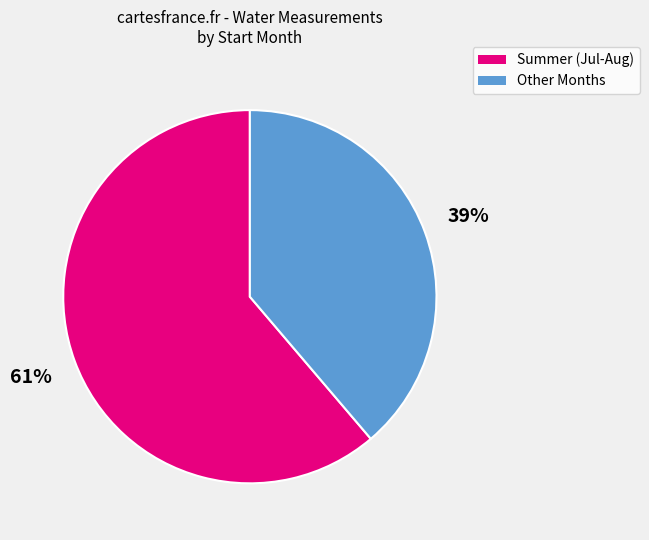

To the nearest percent, what is the average slice percentage?

50%